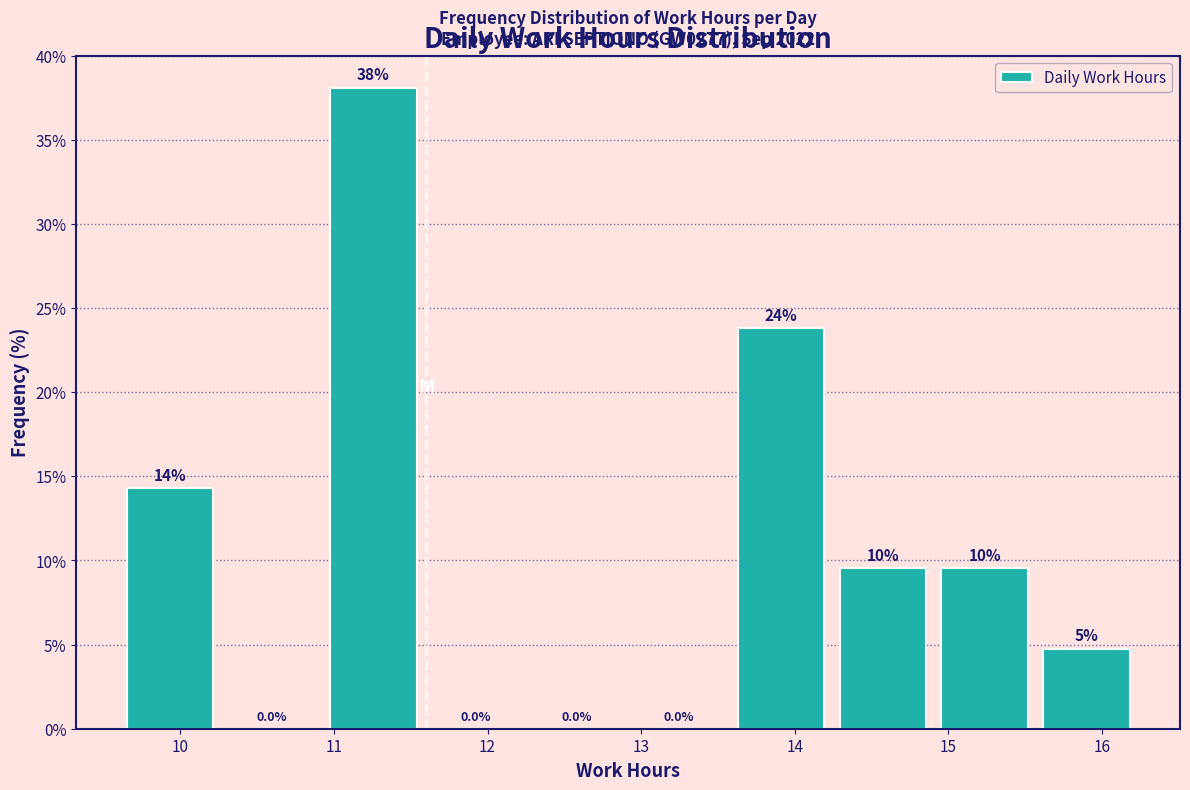

Which range on the x-axis has the tallest bar?

11.0 to 11.6